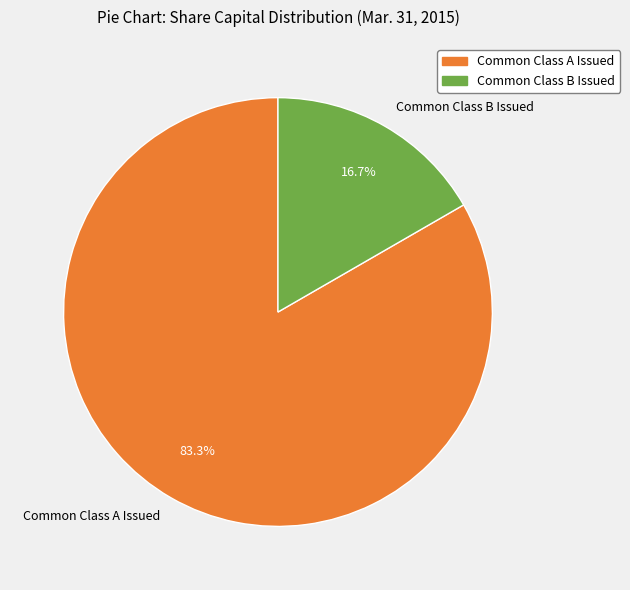

Count the number of slices in the pie.

2